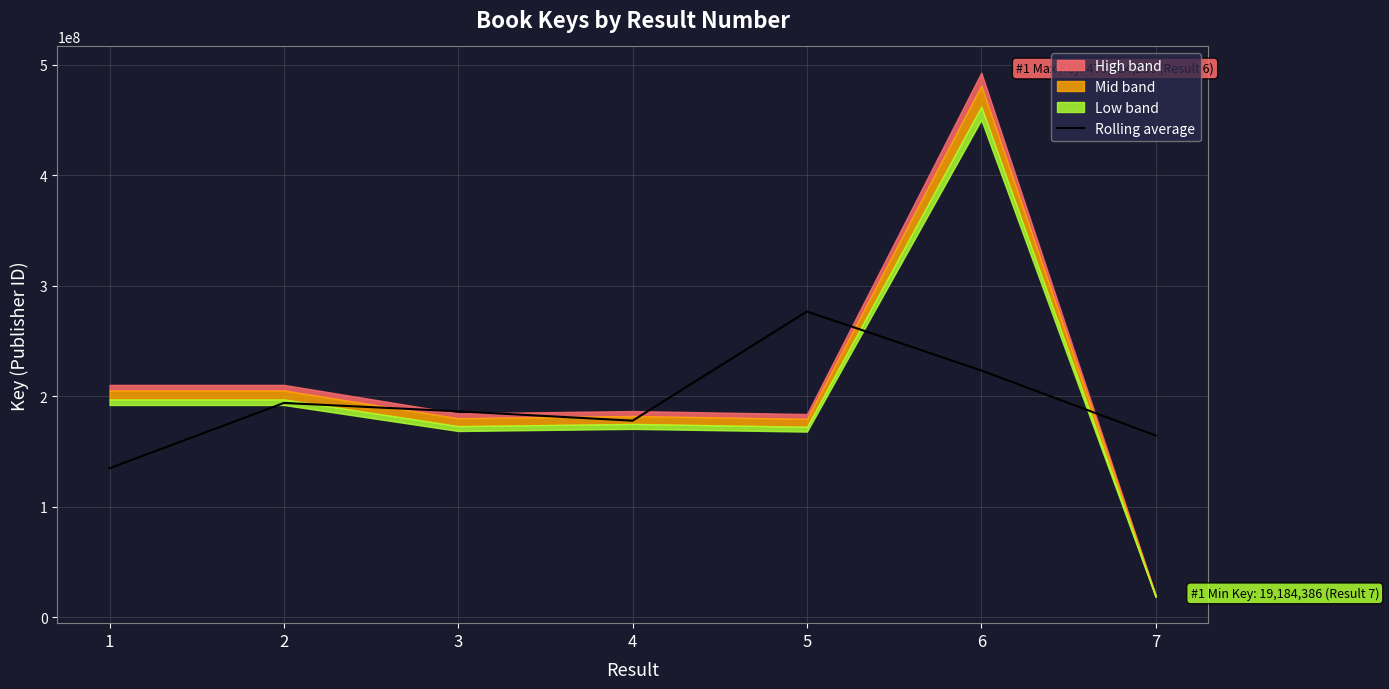

True or false: the data shows 198359582.9 at 1.

False